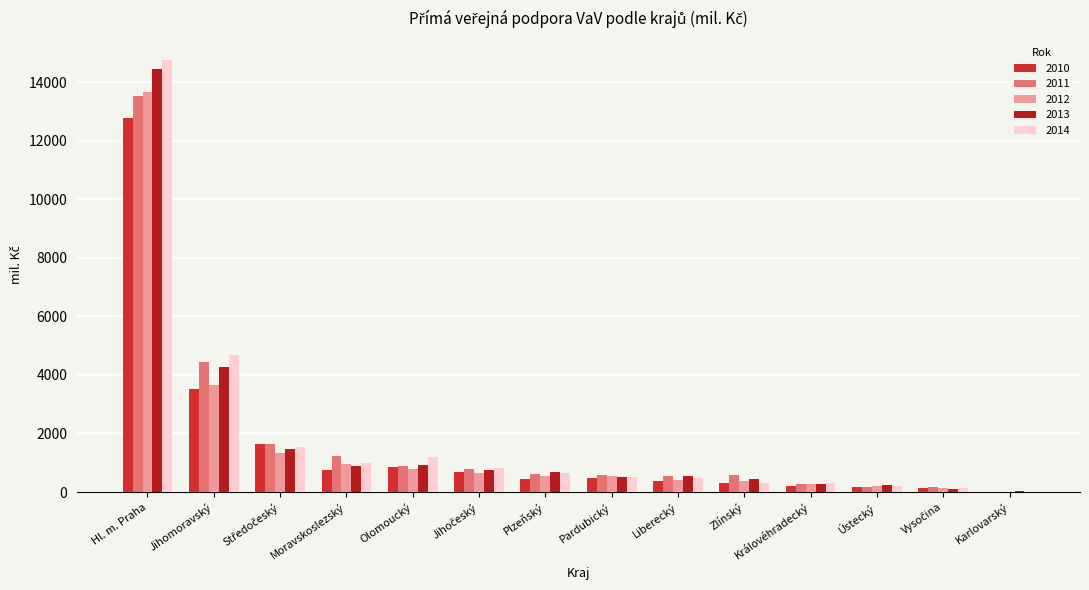

Is the value of 2011 at Karlovarský greater than the value of 2014 at Středočeský?

No